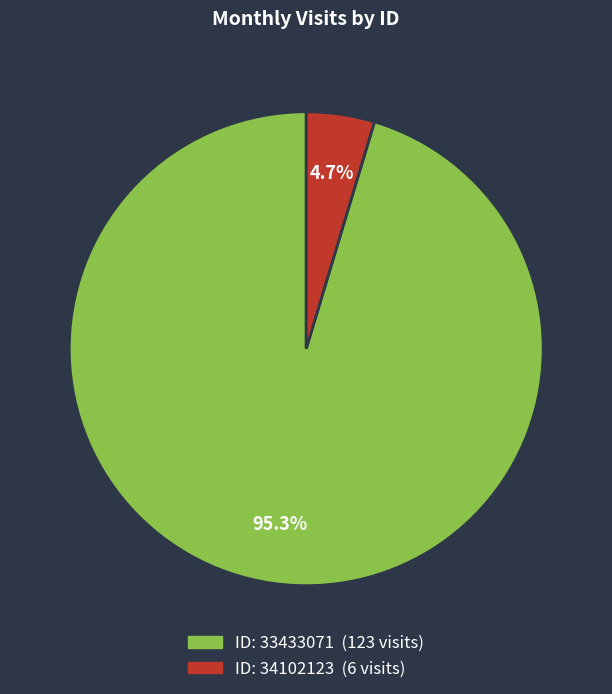

Does any single category account for the majority?

Yes